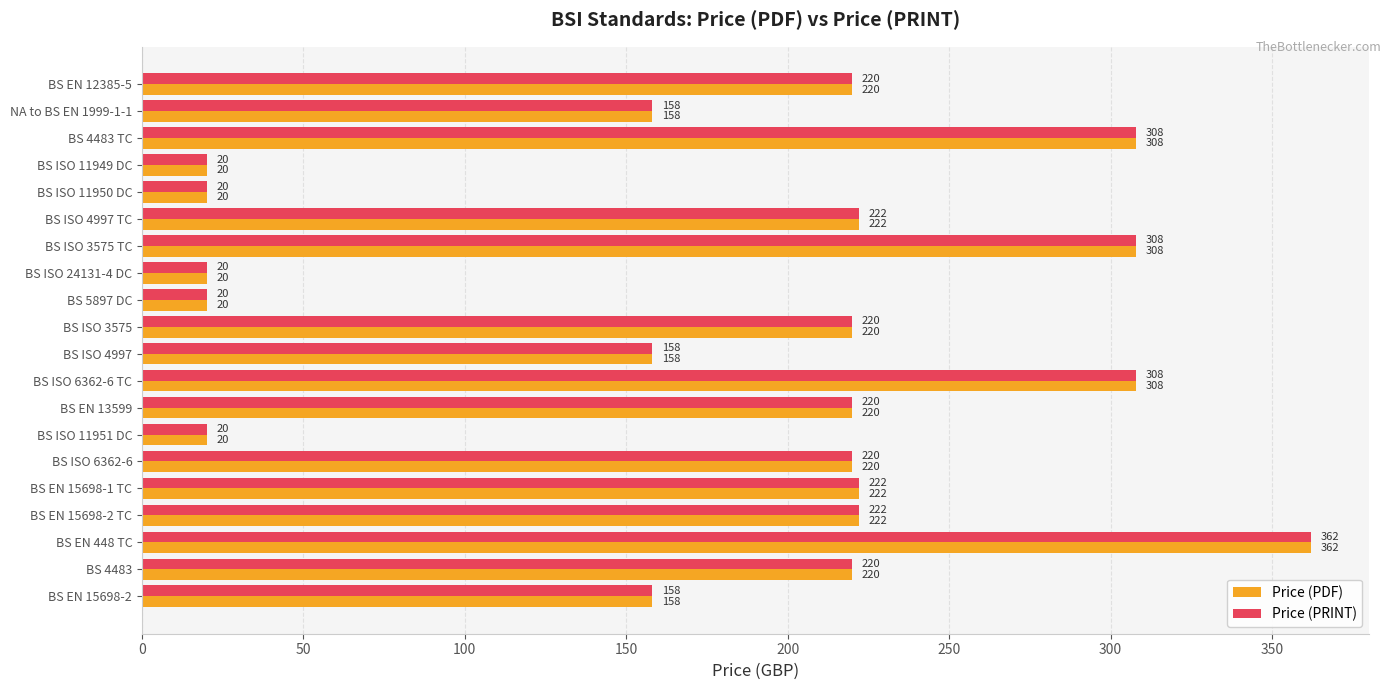

What value does the Price (PRINT) series have at BS ISO 6362-6, to the nearest 5?

220